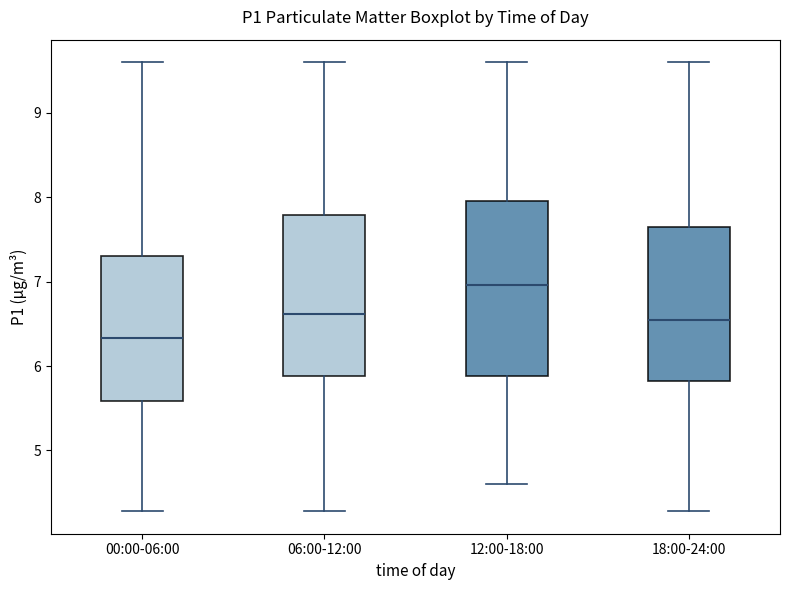

Where is the upper edge of the box for 00:00-06:00 on the y-axis? The values are not printed on the chart, so give them approximately, as read against the axis.

7.3